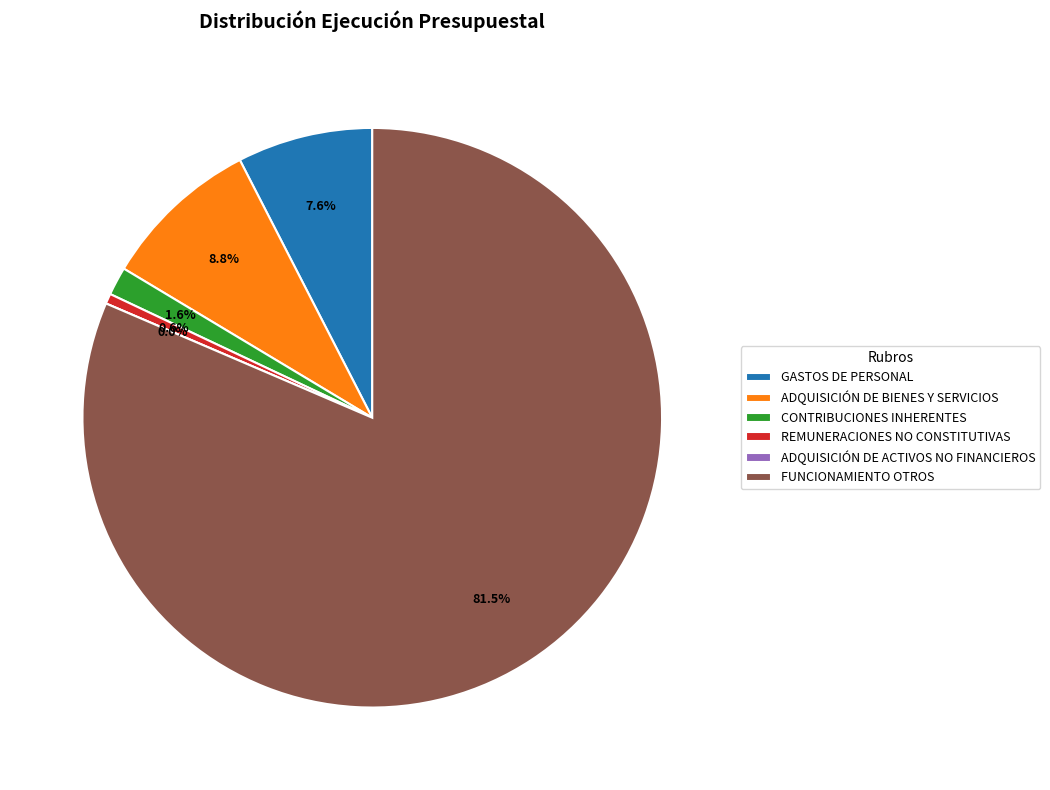

What percentage is the REMUNERACIONES NO CONSTITUTIVAS slice, to the nearest percent?

1%